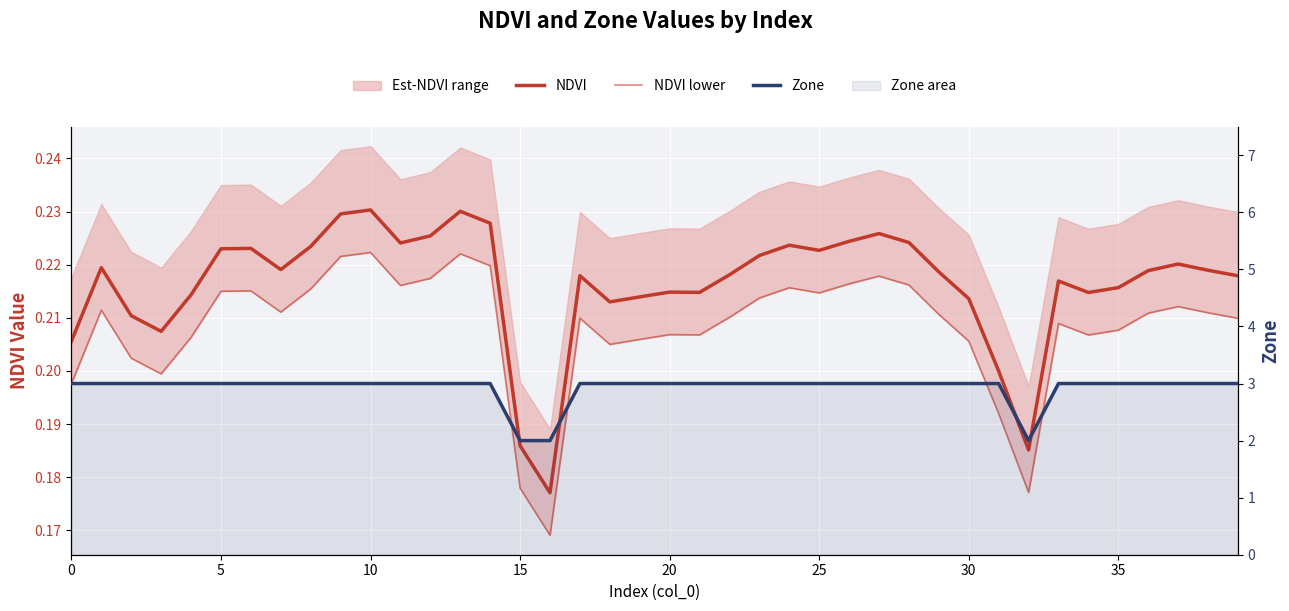

At which category does the chart reach its minimum across all series?

16